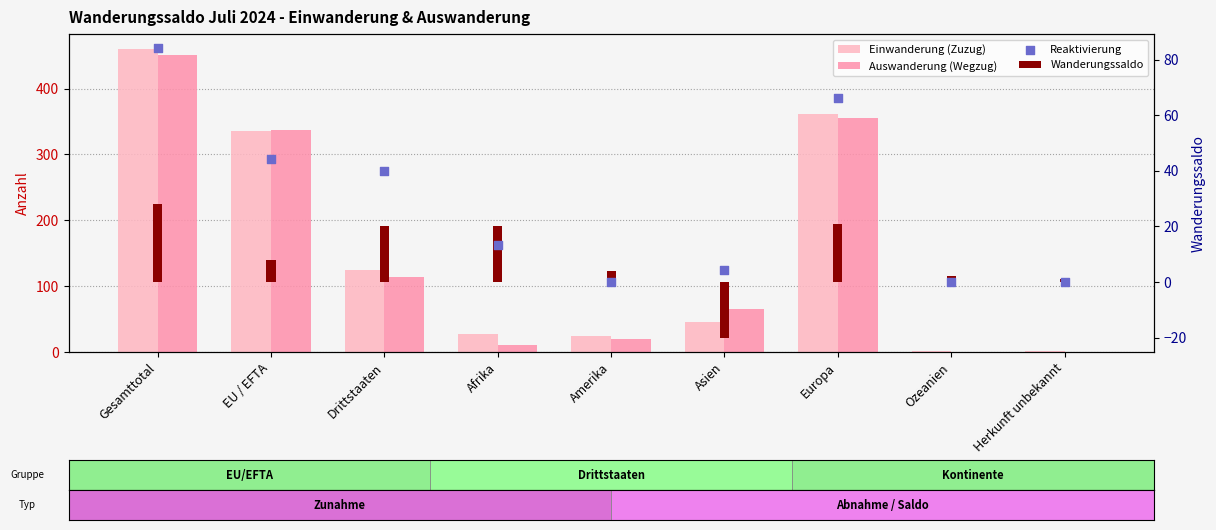

Is the value of Wanderungssaldo at Ozeanien greater than the value of Auswanderung (Wegzug) at Gesamttotal?

No